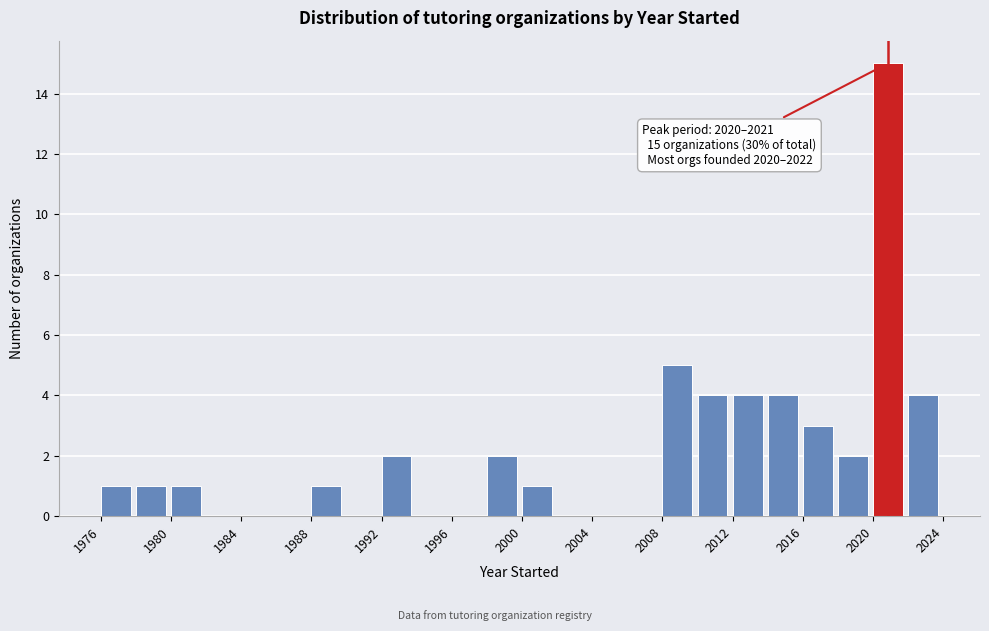

Over which range of the x-axis is the bar tallest?

2020 to 2022